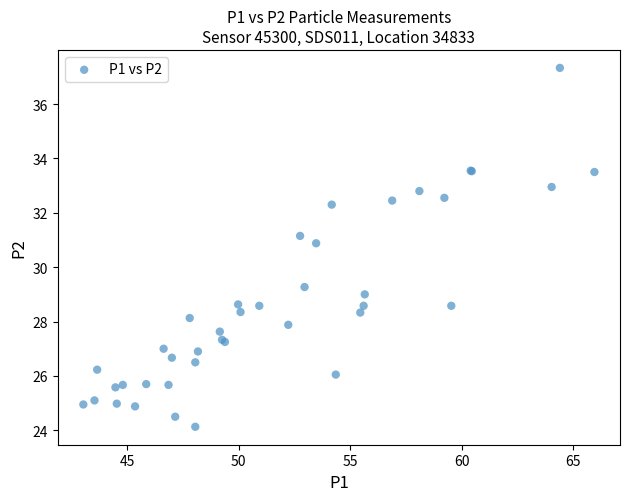

What Y value in the scatter plot is closest to 30?

29.3